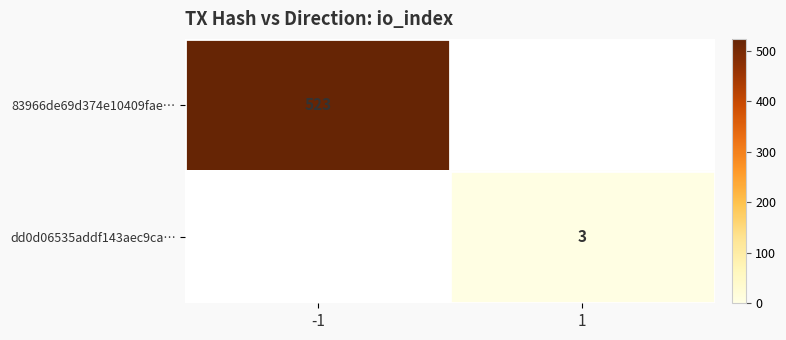

The value of dd0d06535addf143aec9ca… at 1 is 5. True or false?

False